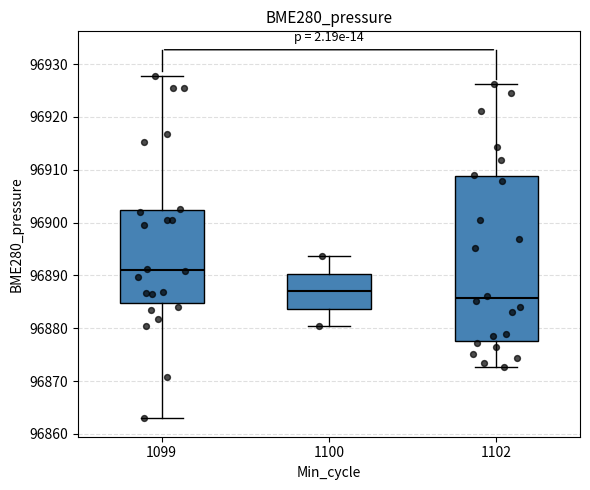

Where does the median line of the box at x = 1102 sit on the y-axis? The values are not printed on the chart, so give them approximately, as read against the axis.

96886